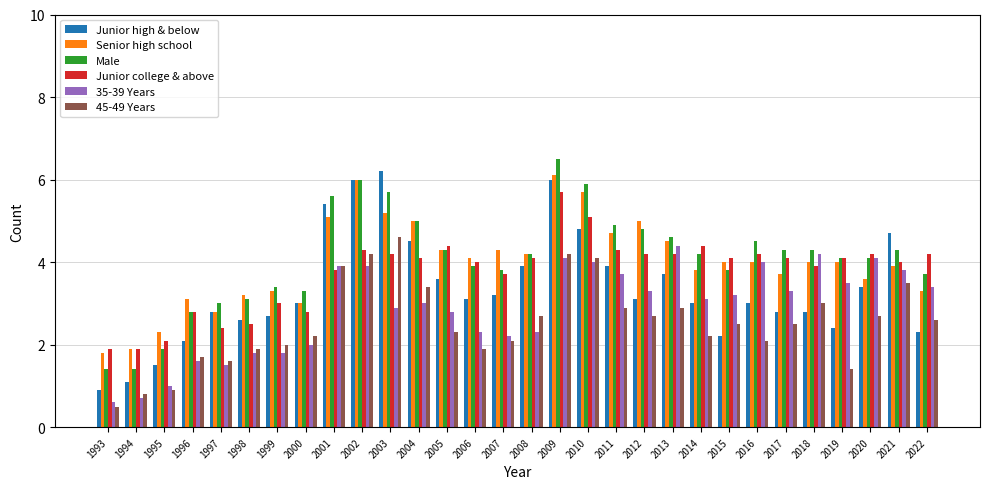

What is the spread (max minus min) of values at 2021?

1.2